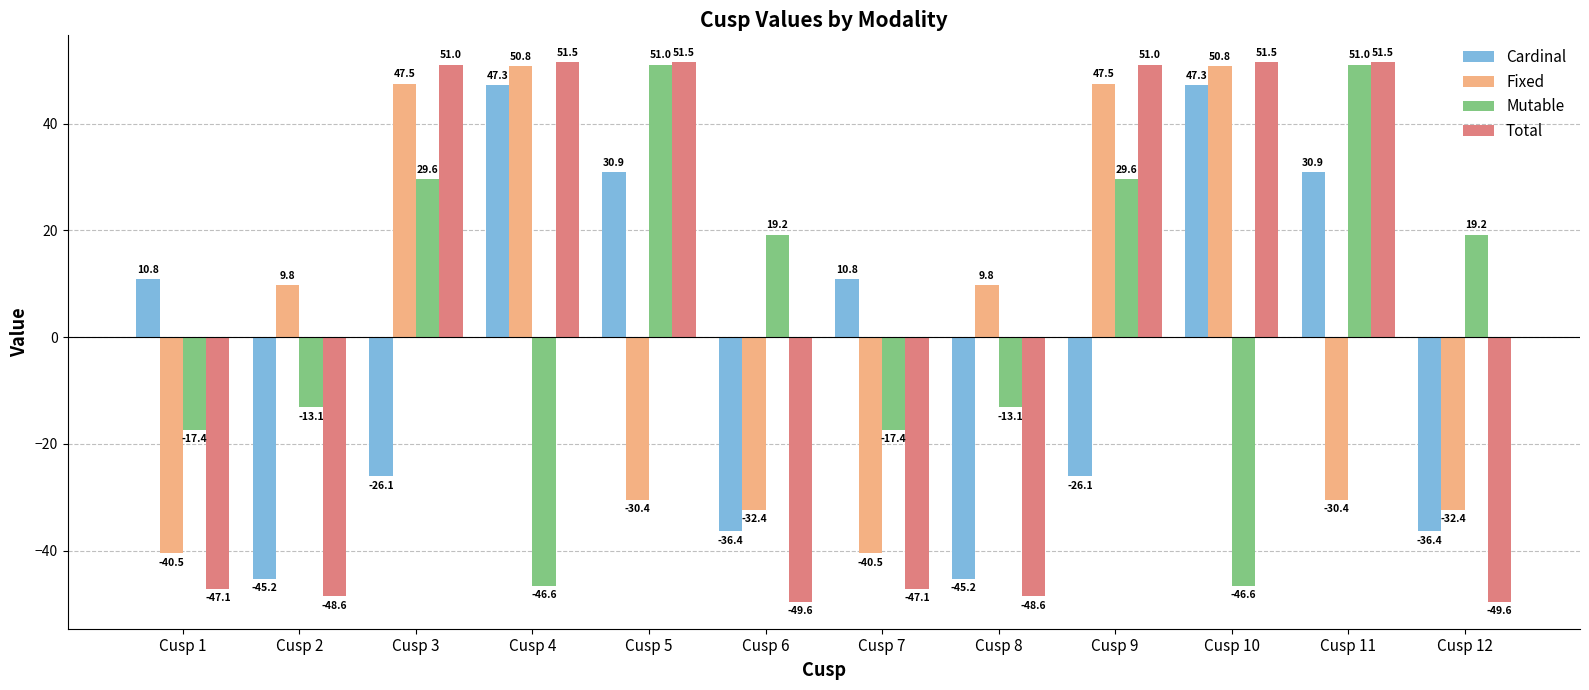

Is the value of Cardinal at Cusp 2 greater than the value of Total at Cusp 7?

Yes